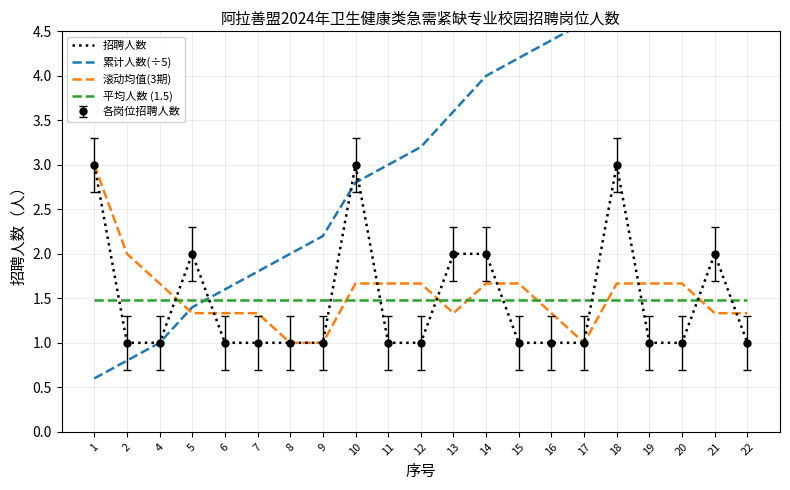

In 招聘人数, how many points are higher than both neighbors (excluding endpoints)?

4